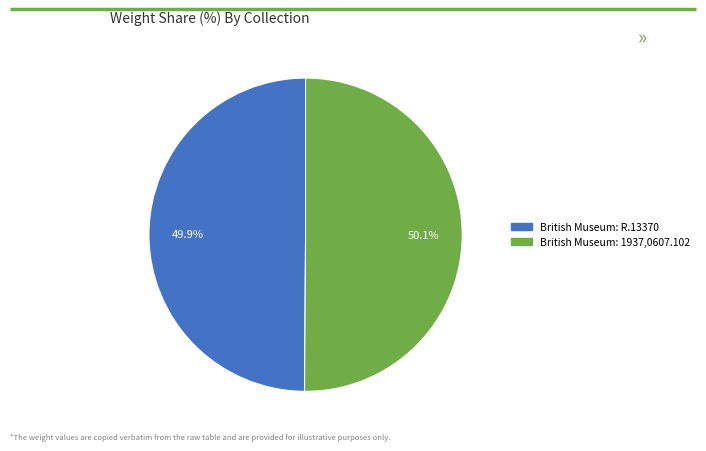

What is the ratio of the value at British Museum: 1937,0607.102 to the value at British Museum: R.13370?

1.0